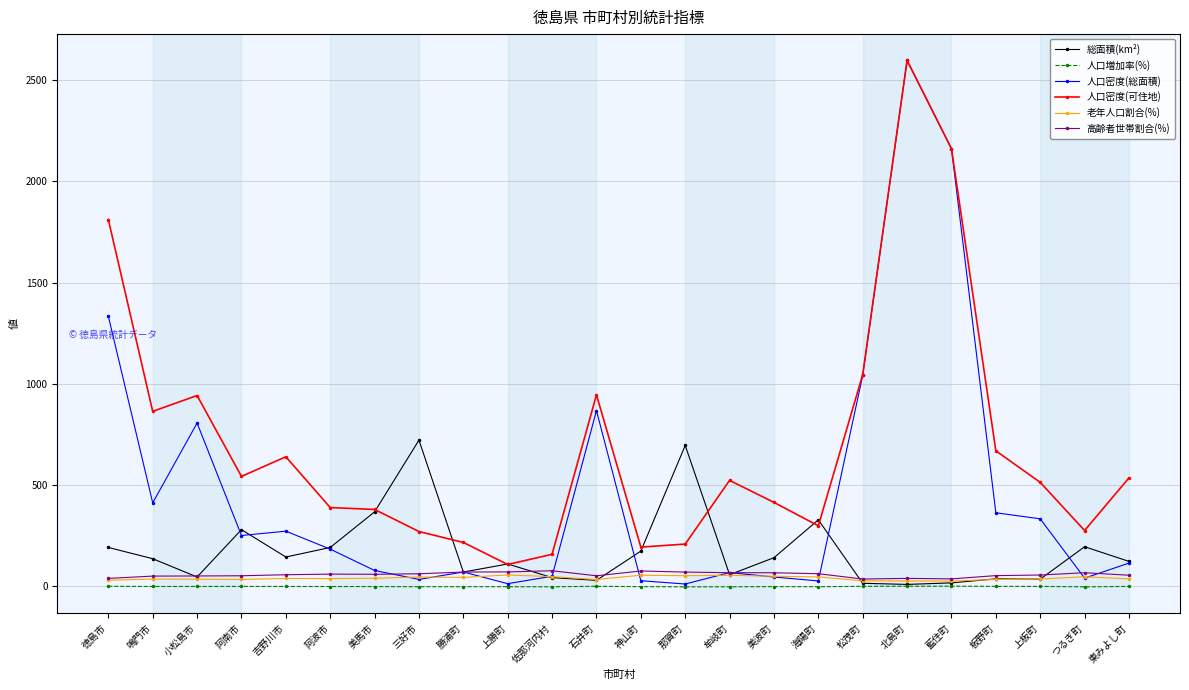

At which label does 人口密度(総面積) reach its peak?

北島町